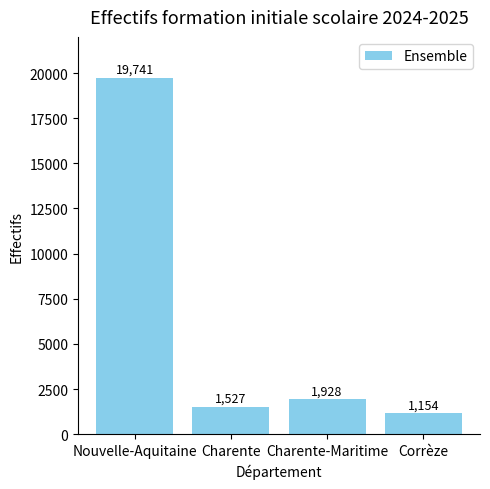

What is the value of the 3rd bar from the left?

1928